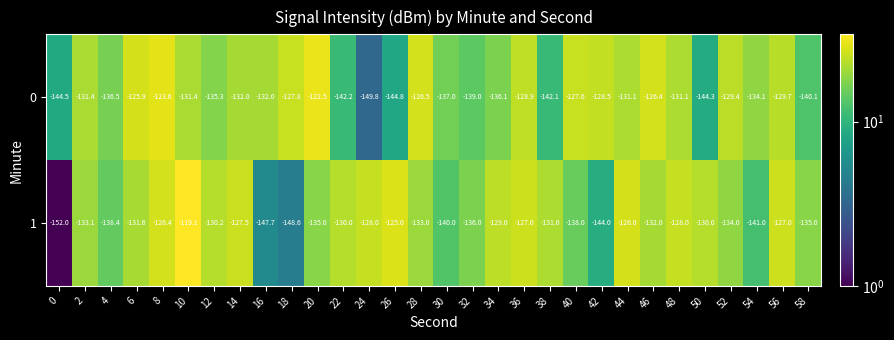

What is the sum of all 1 values?

-4003.6